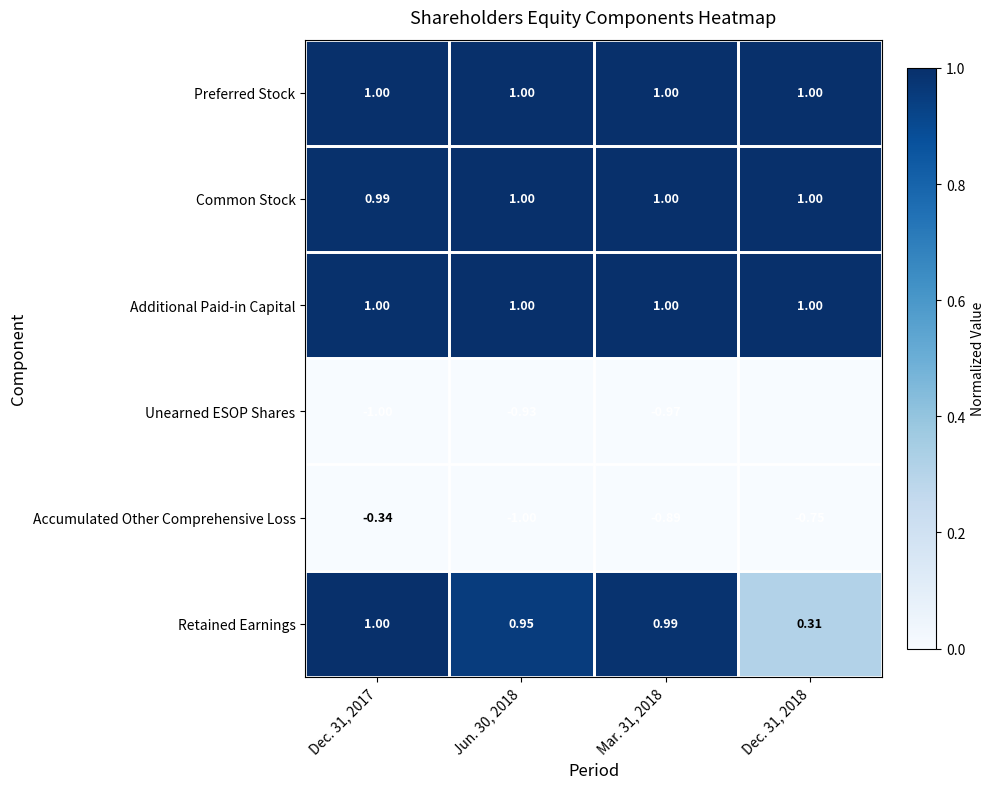

What is the difference between the highest and lowest values at Dec. 31, 2018?

1.7